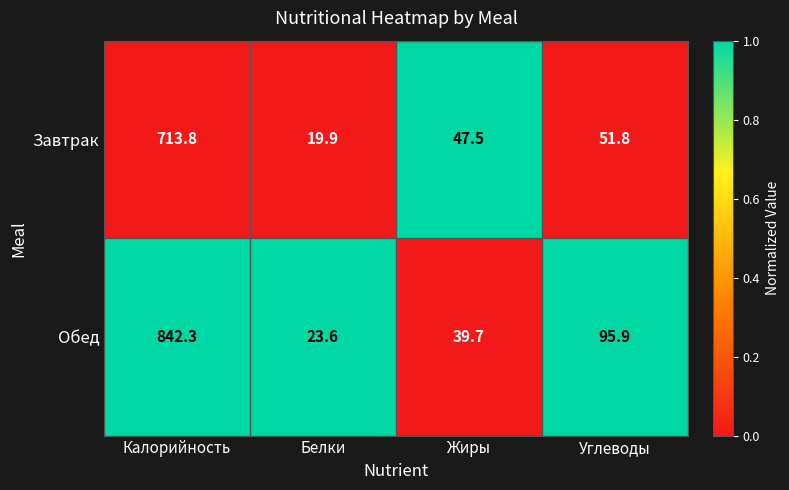

Reading left to right, what are all the values shown in this chart?

Завтрак: 713.8	19.9	47.5	51.8
Обед: 842.3	23.6	39.7	95.9